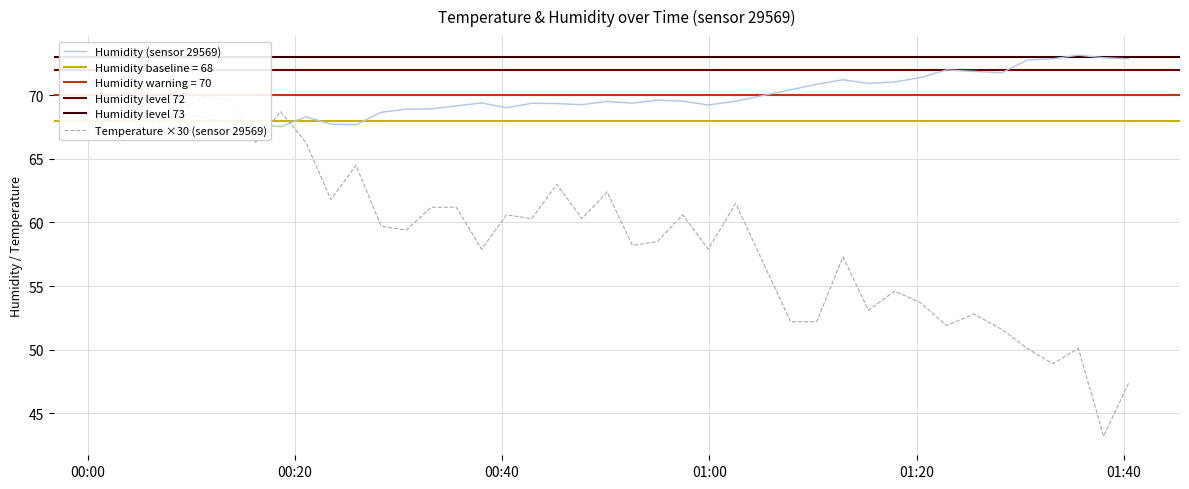

At which category is the sum across all series the highest?

2023-04-07T00:04:06